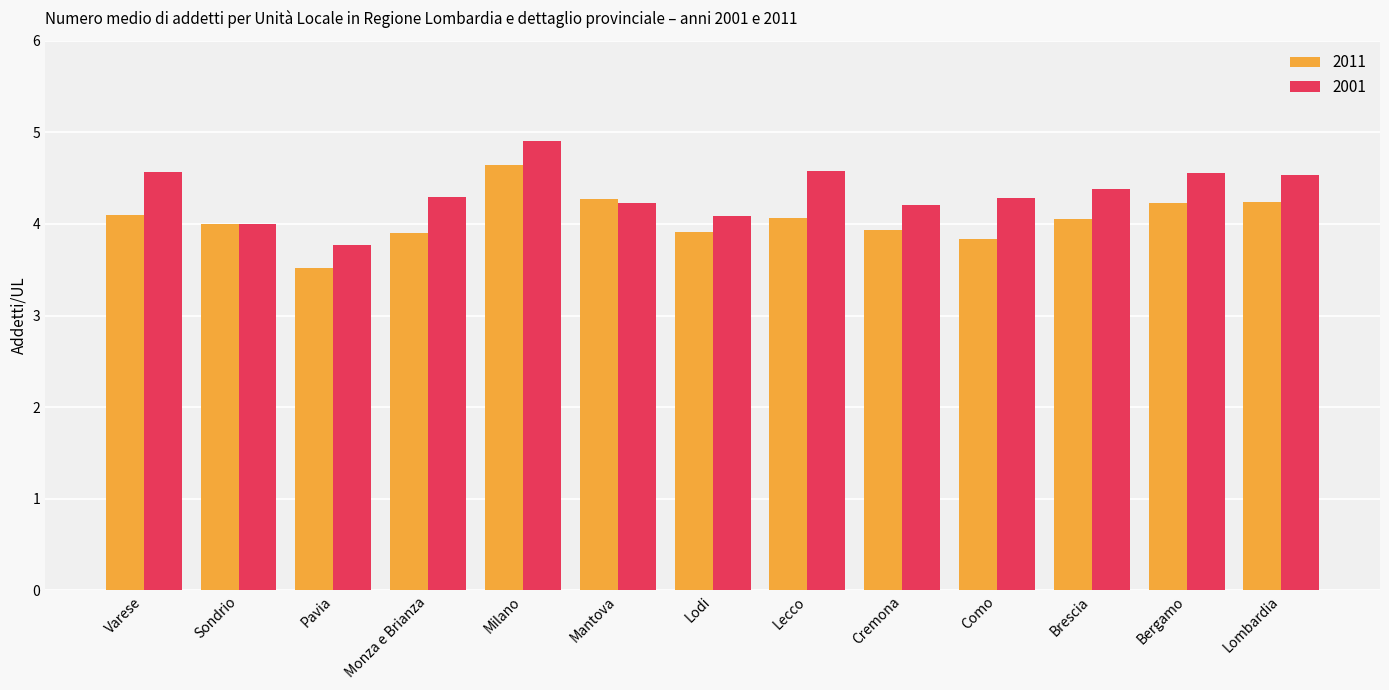

Which series has the largest range (max minus min)?

2001